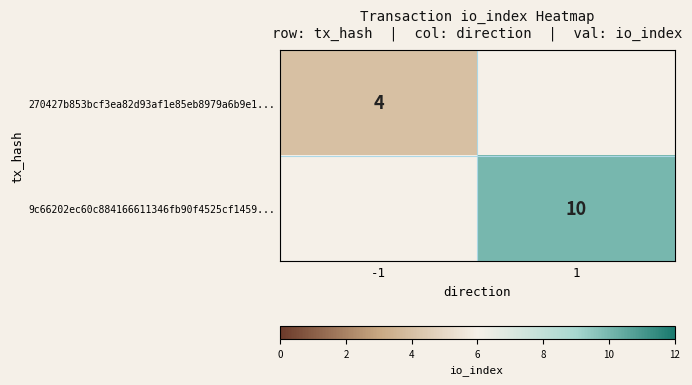

Is the value of 270427b853bcf3ea82d93af1e85eb8979a6b9e1... at -1 greater than the value of 9c66202ec60c884166611346fb90f4525cf1459... at 1?

No